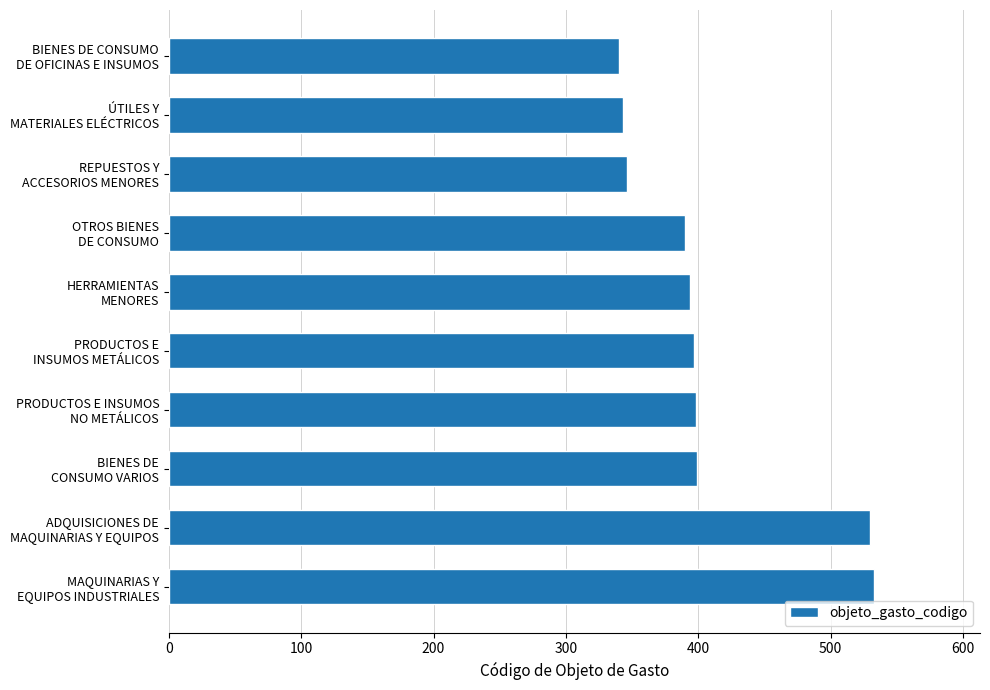

What is the sum of all values?

4070